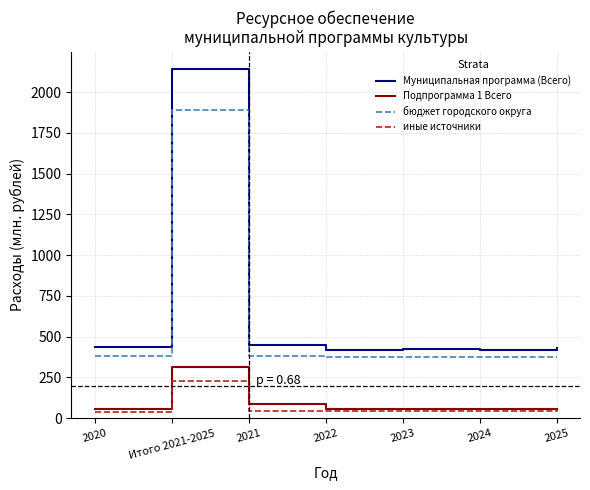

What value does the бюджет городского округа series have at 2022?

377.1